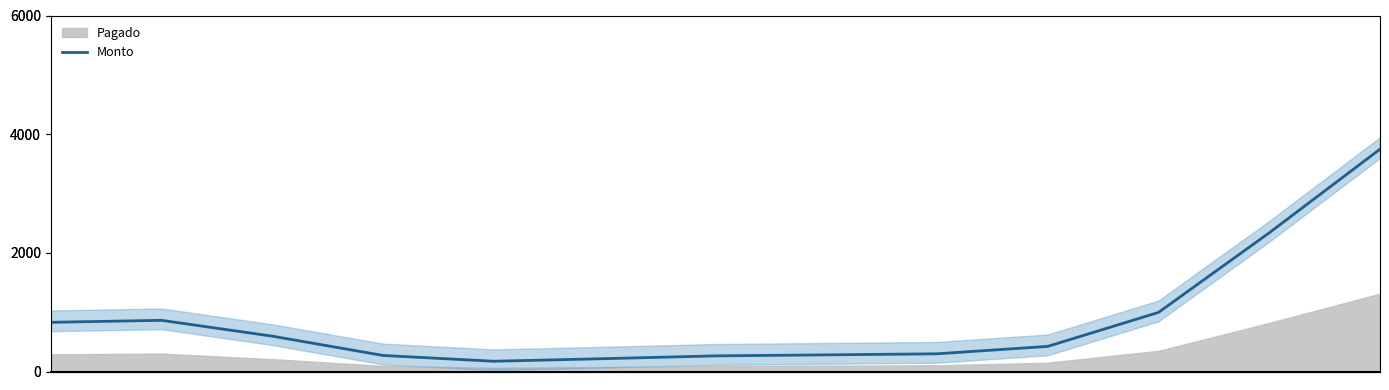

List the labels in order of value, largest first.

12, 11, 10, 1, 0, 2, 9, 8, 7, 3, 6, 5, 4